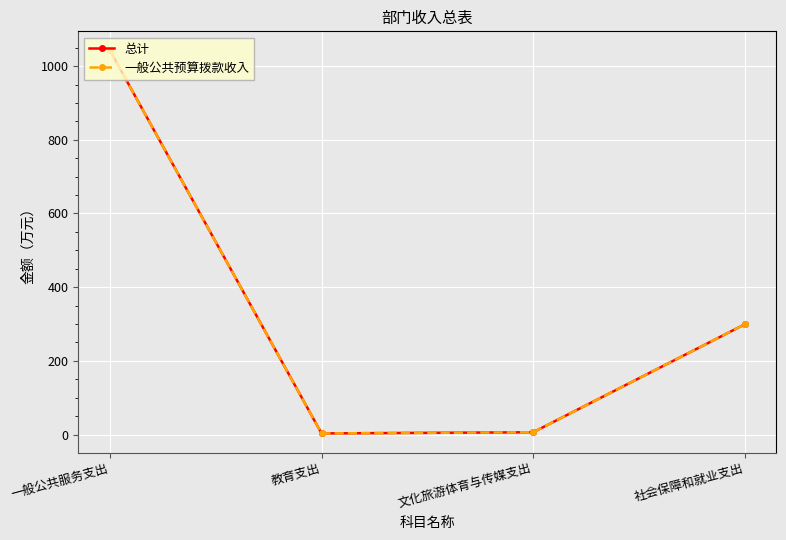

At which label does 一般公共预算拨款收入 first exceed 299?

一般公共服务支出